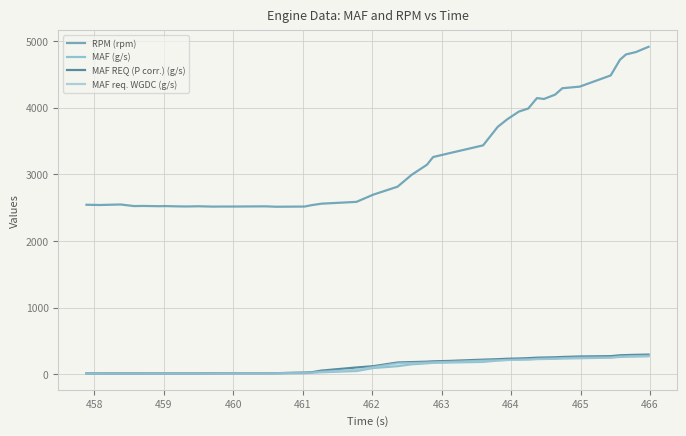

Which series has the largest range (max minus min)?

RPM (rpm)